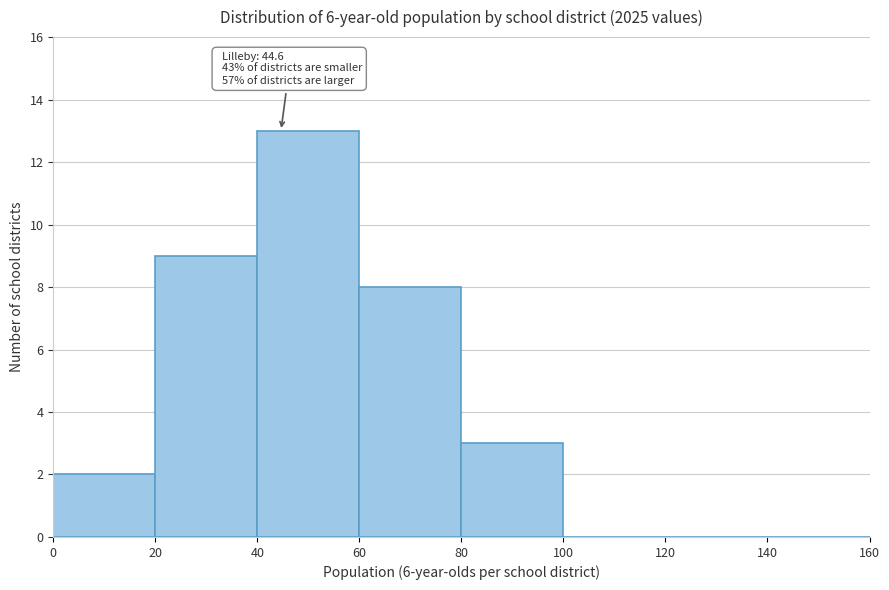

Over which range of the x-axis is the bar tallest?

40 to 60